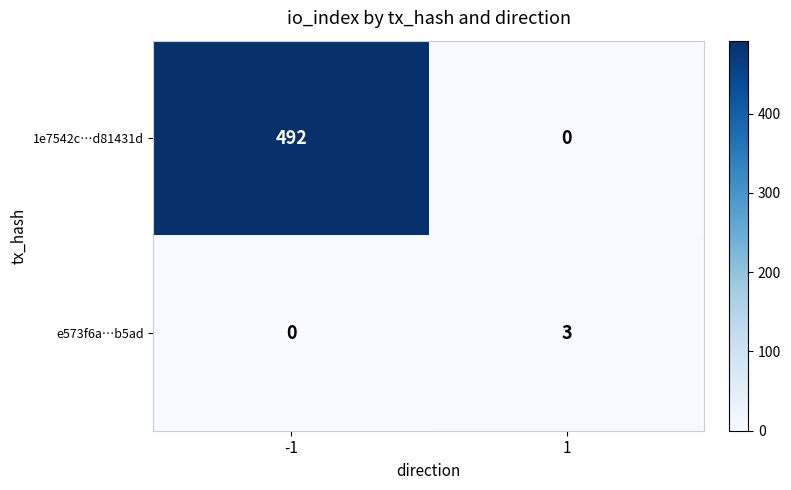

At 1, list the series in order from largest to smallest.

e573f6a…b5ad, 1e7542c…d81431d